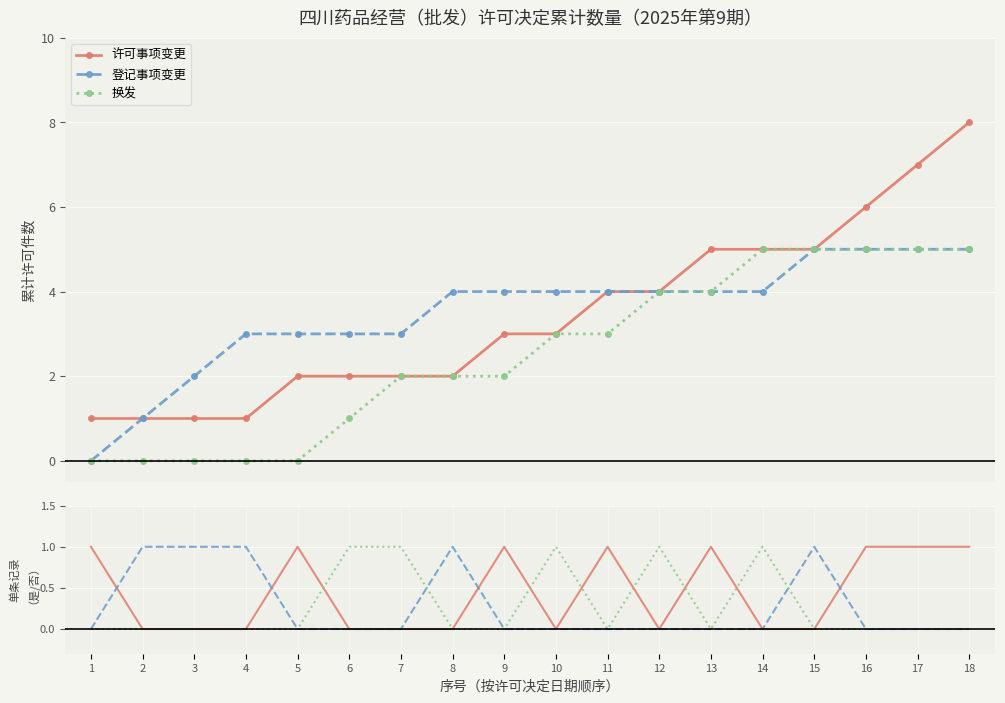

At how many categories does at least one series exceed 0?

18